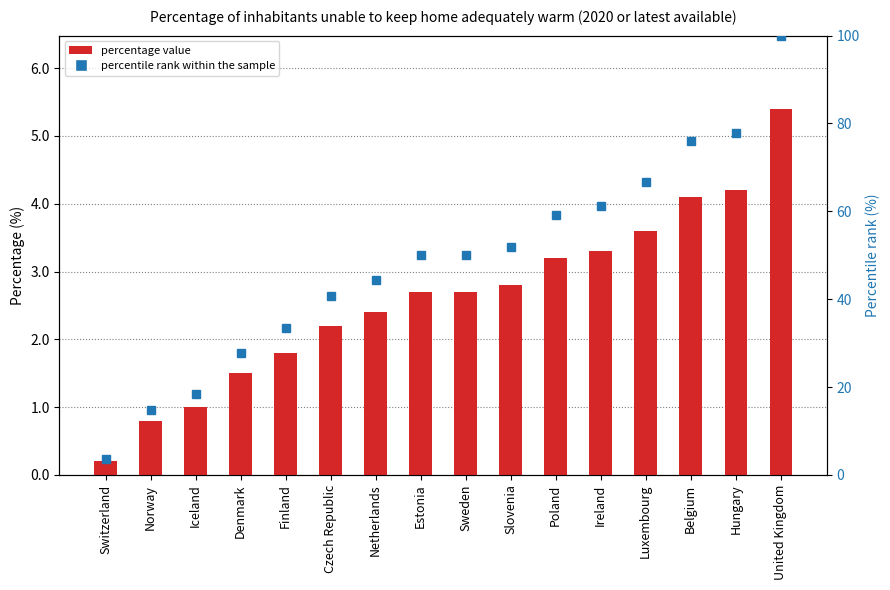

What is the label of the 3rd bar from the right?

Belgium